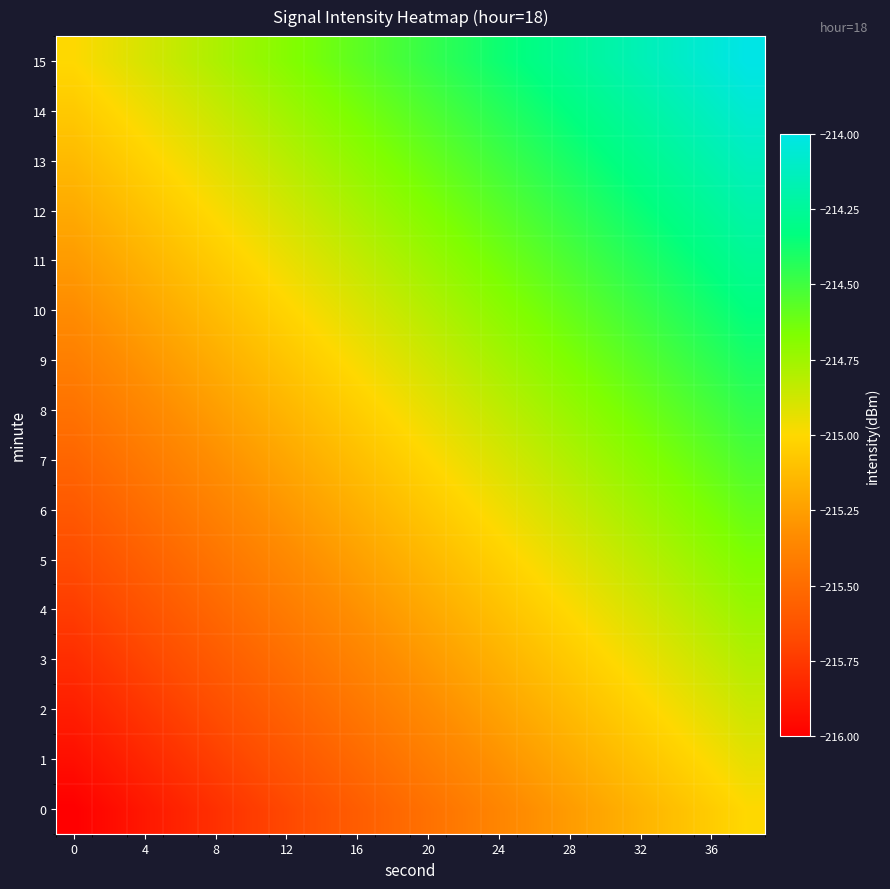

List the series in order of their peak value, lowest first.

0, 1, 2, 3, 4, 5, 6, 7, 8, 9, 10, 11, 12, 13, 14, 15